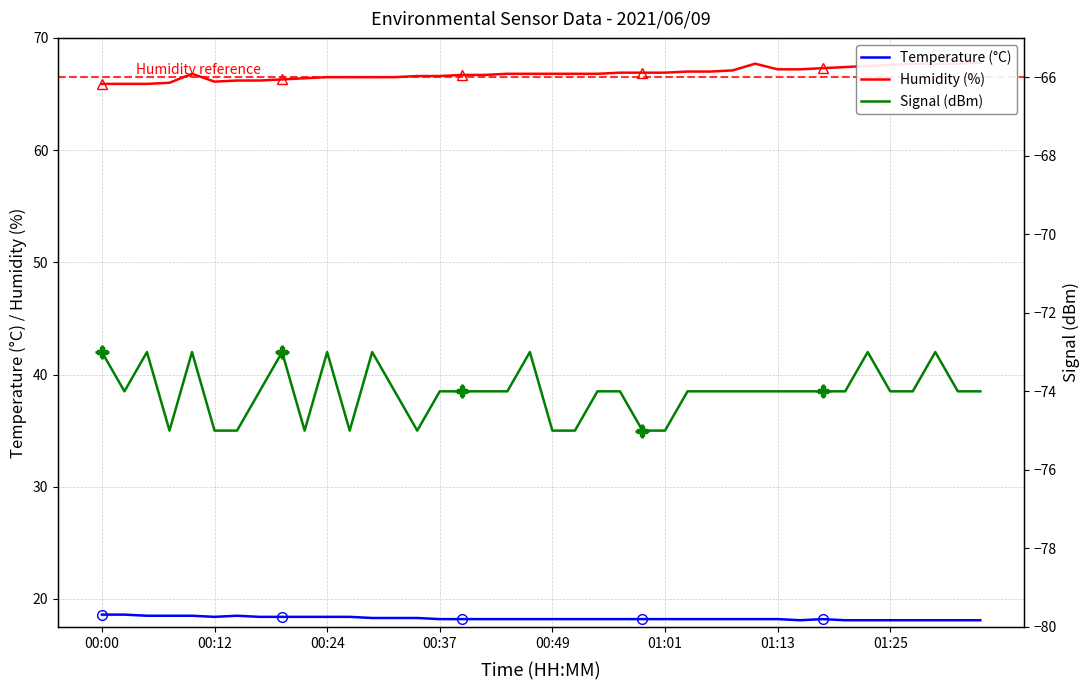

What is the lowest value of the Temperature (°C) series?

18.1